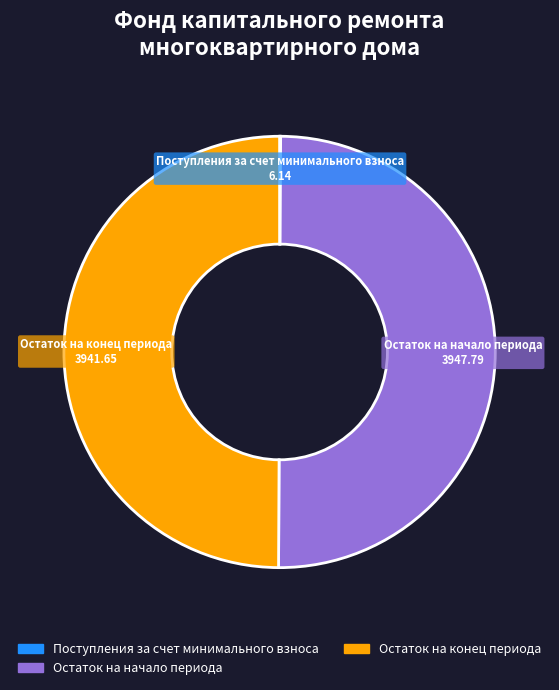

Is it true that Остаток на начало периода is 37% of the pie?

False